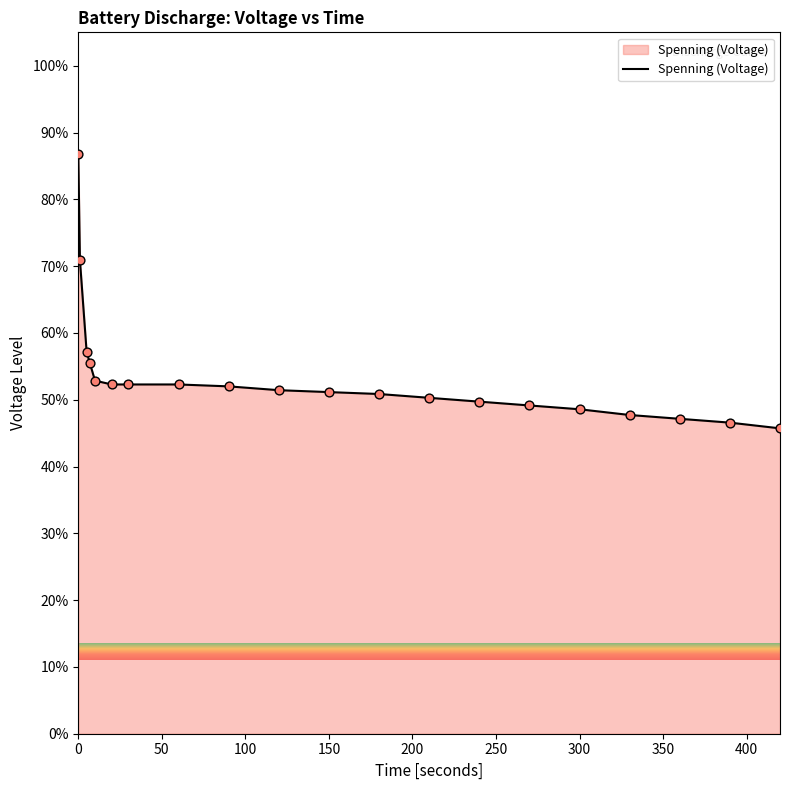

What is the difference between the maximum and minimum values?

41.1